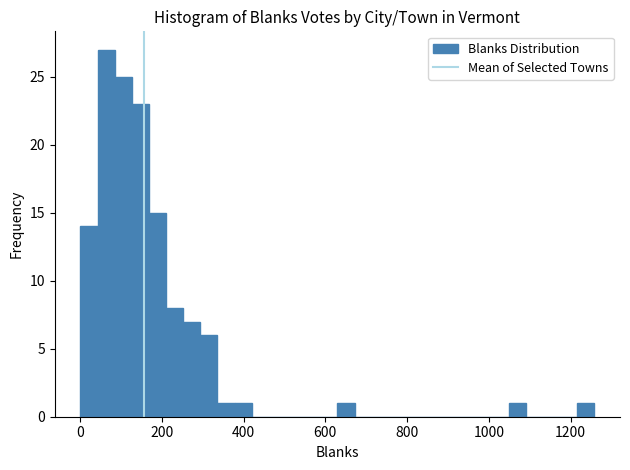

Read against the x-axis, roughly where is the centre of the tallest bar?

60